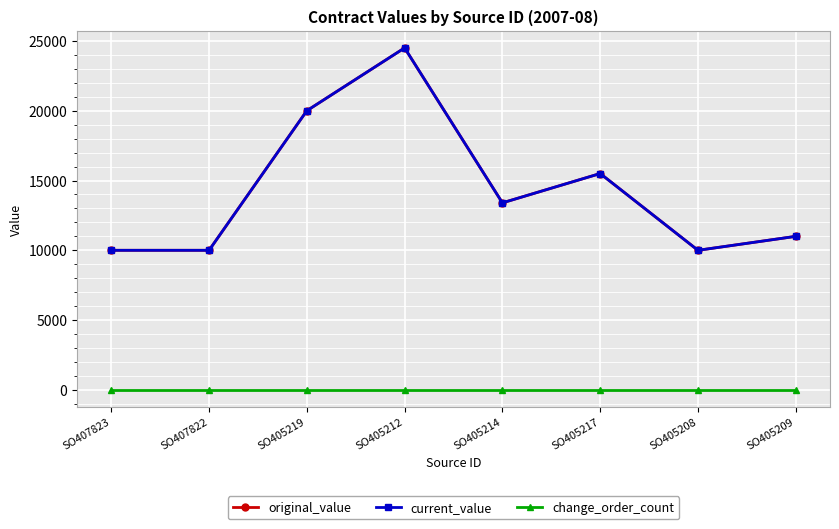

Which category has the highest value in the current_value series?

SO405212